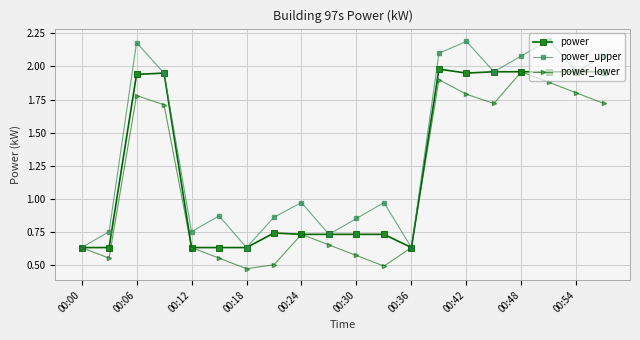

At how many categories does at least one series exceed 0?

20